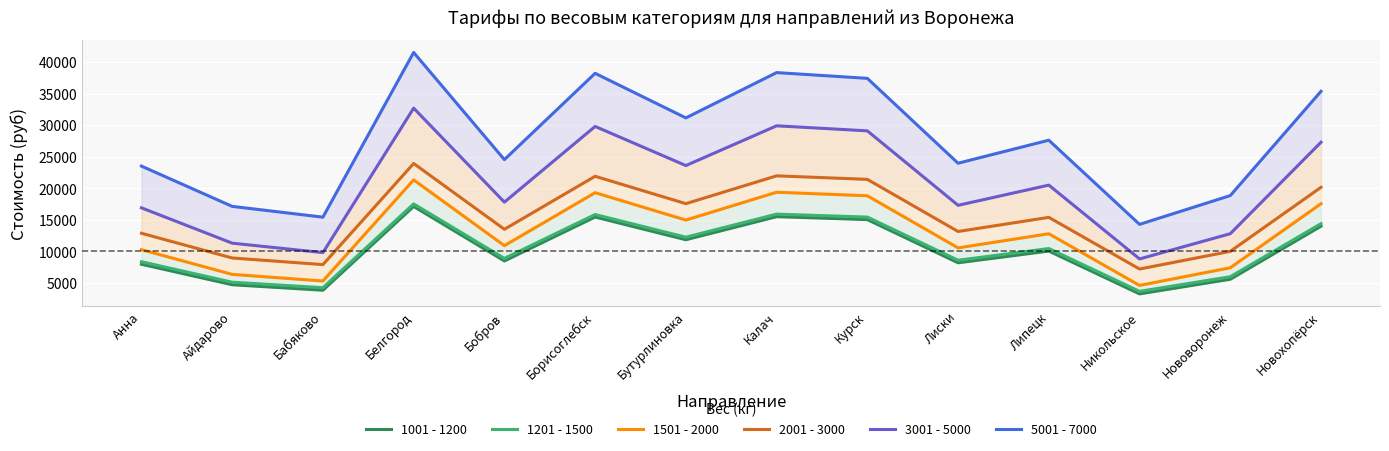

Reading right to left, what are all the values shown in this chart?

1001 - 1200: Новохопёрск=13990	Нововоронеж=5580	Никольское=3260	Липецк=10046	Лиски=8190	Курск=15034	Калач=15498	Бутурлиновка=11844	Борисоглебск=15440	Бобров=8480	Белгород=17122	Бабяково=3840	Айдарово=4710	Анна=7958
1201 - 1500: Новохопёрск=14390	Нововоронеж=5980	Никольское=3660	Липецк=10446	Лиски=8590	Курск=15434	Калач=15898	Бутурлиновка=12244	Борисоглебск=15840	Бобров=8880	Белгород=17522	Бабяково=4240	Айдарово=5110	Анна=8358
1501 - 2000: Новохопёрск=17550	Нововоронеж=7400	Никольское=4600	Липецк=12790	Лиски=10550	Курск=18810	Калач=19370	Бутурлиновка=14960	Борисоглебск=19300	Бобров=10900	Белгород=21330	Бабяково=5300	Айдарово=6350	Анна=10270
2001 - 3000: Новохопёрск=20150	Нововоронеж=10000	Никольское=7200	Липецк=15390	Лиски=13150	Курск=21410	Калач=21970	Бутурлиновка=17560	Борисоглебск=21900	Бобров=13500	Белгород=23930	Бабяково=7900	Айдарово=8950	Анна=12870
3001 - 5000: Новохопёрск=27300	Нововоронеж=12800	Никольское=8800	Липецк=20500	Лиски=17300	Курск=29100	Калач=29900	Бутурлиновка=23600	Борисоглебск=29800	Бобров=17800	Белгород=32700	Бабяково=9800	Айдарово=11300	Анна=16900
5001 - 7000: Новохопёрск=35370	Нововоронеж=18840	Никольское=14280	Липецк=27618	Лиски=23970	Курск=37422	Калач=38334	Бутурлиновка=31152	Борисоглебск=38220	Бобров=24540	Белгород=41526	Бабяково=15420	Айдарово=17130	Анна=23514